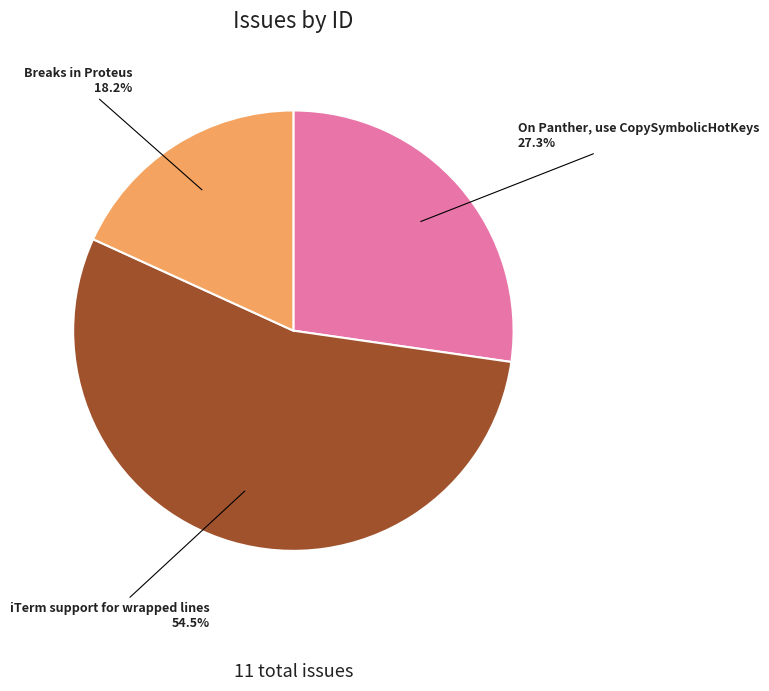

Is there a majority slice in this chart?

Yes